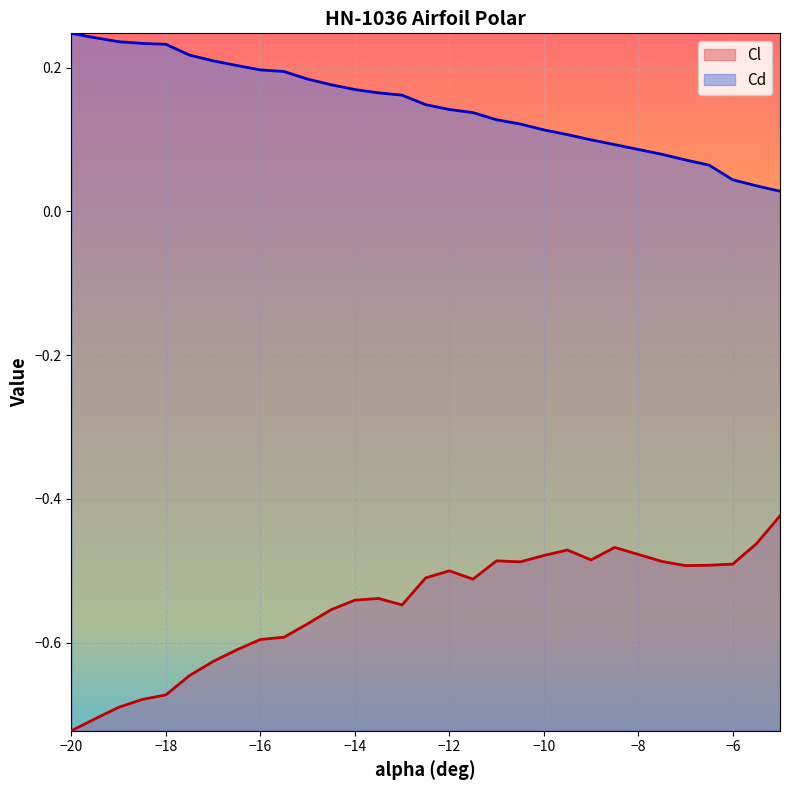

True or false: Cl and Cd intersect in this chart.

False